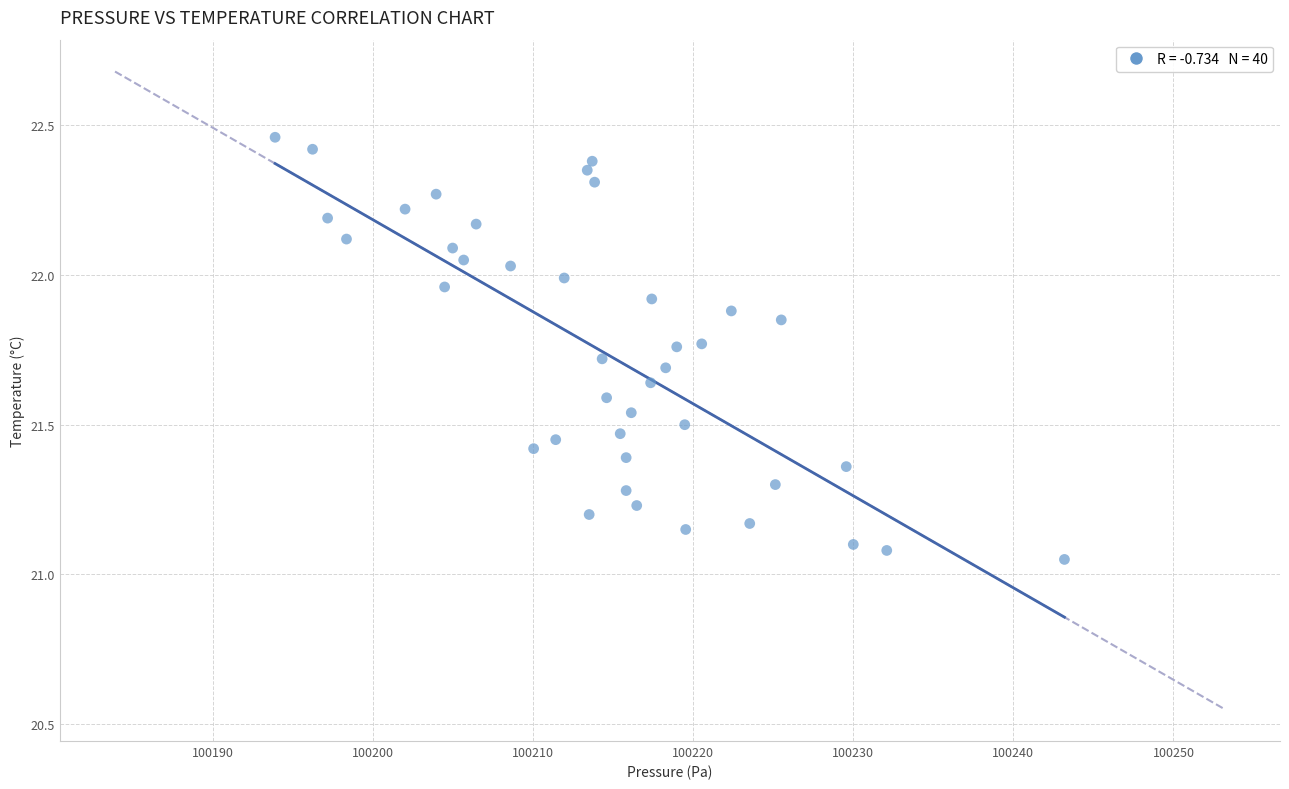

What is the range of Y values (max minus min)?

1.4